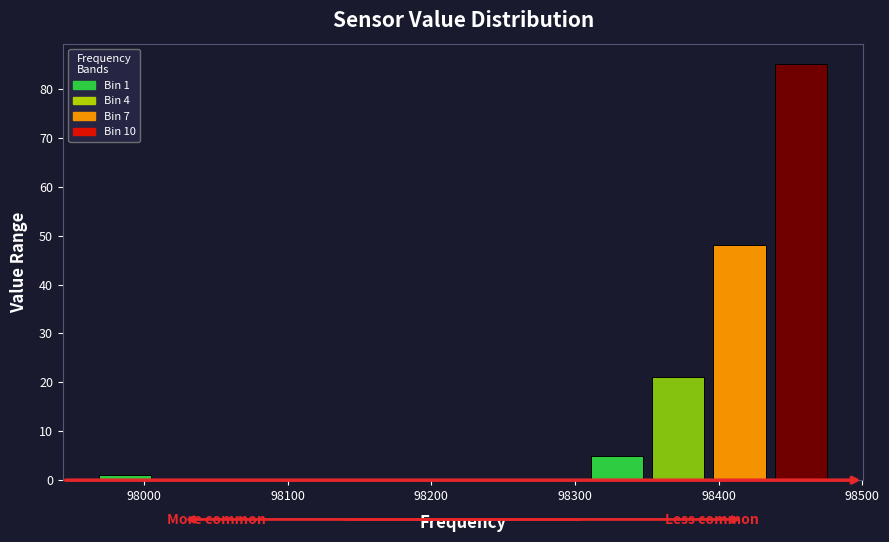

Over which range of the x-axis is the bar tallest?

98440 to 98480